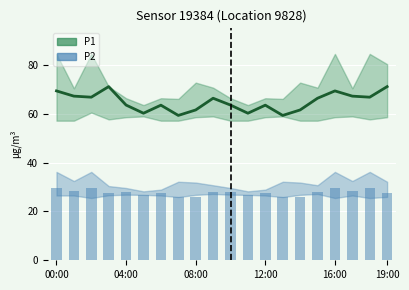

What is the sum of the P2 values at 15 and 19?

55.2